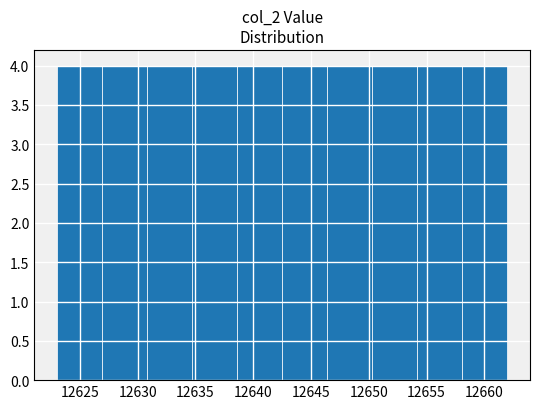

Reading left to right, transcribe this chart: for each bar, give the range it covers on the x-axis and its height. Neither the bar edges nor the heights are printed on the chart, so give them approximately, as read against the axes.

12623.0 to 12626.9: 4
12626.9 to 12630.8: 4
12630.8 to 12634.7: 4
12634.7 to 12638.6: 4
12638.6 to 12642.5: 4
12642.5 to 12646.4: 4
12646.4 to 12650.3: 4
12650.3 to 12654.2: 4
12654.2 to 12658.1: 4
12658.1 to 12662.0: 4